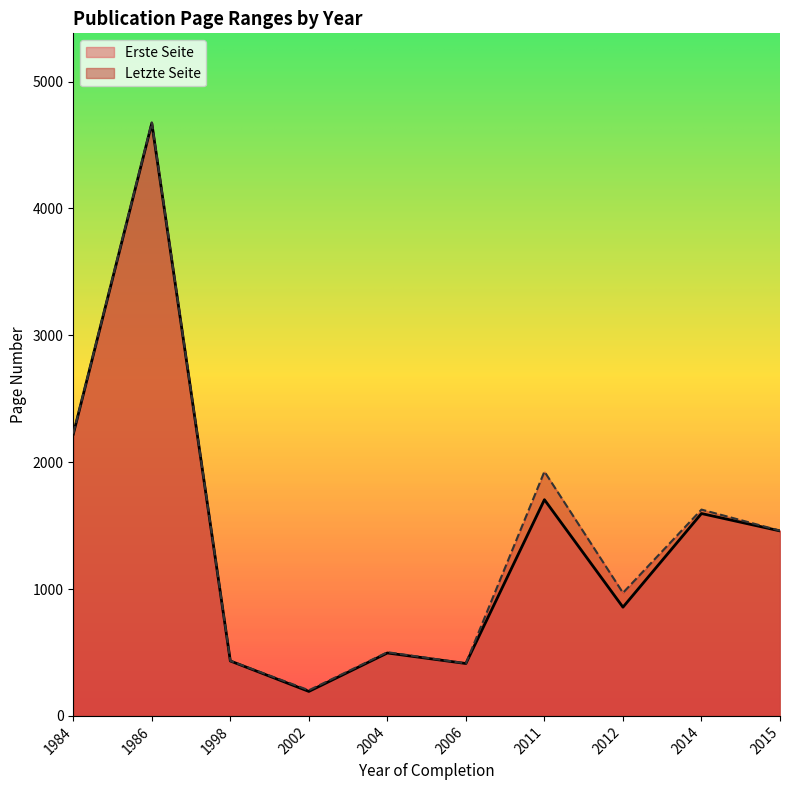

Which series changed the most between 2004 and 2011?

Letzte Seite